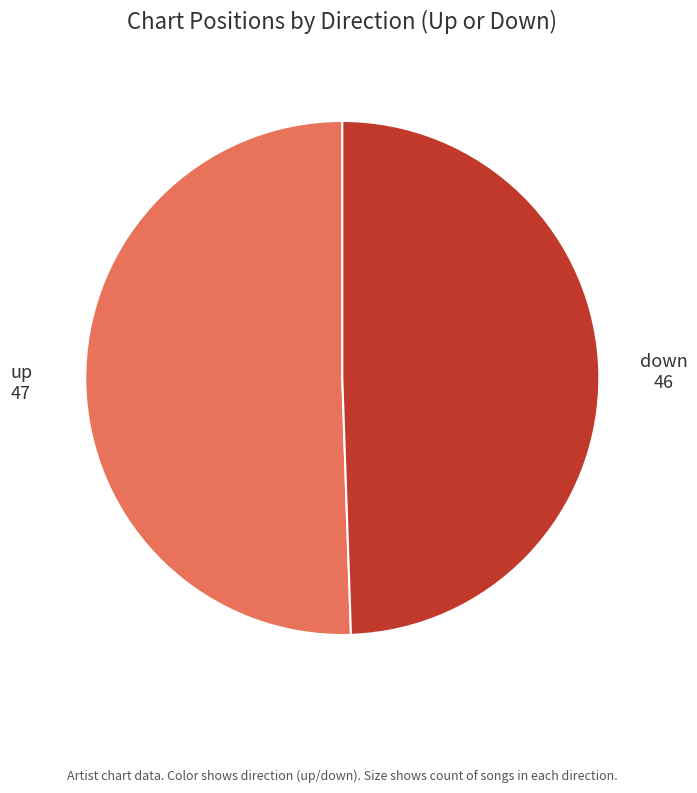

Approximately how many times larger is the value at up compared to down?

1.0